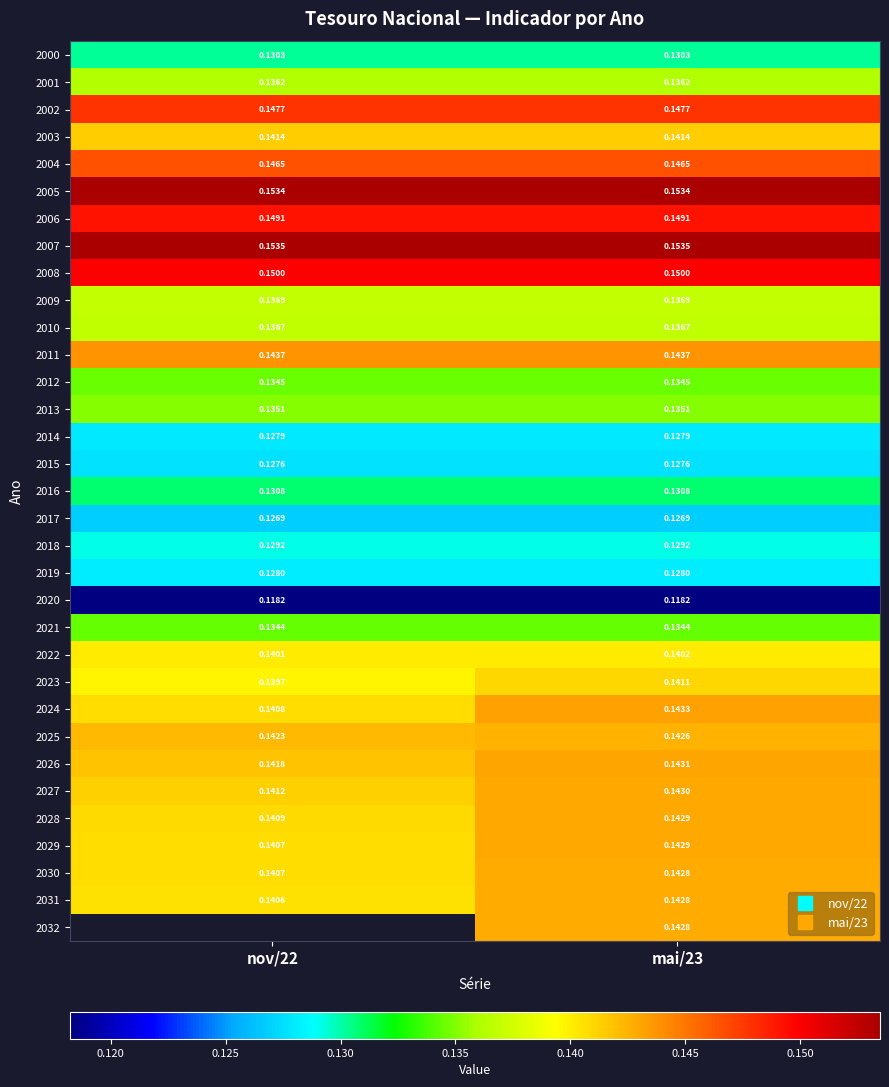

Count the number of data series in this chart.

33